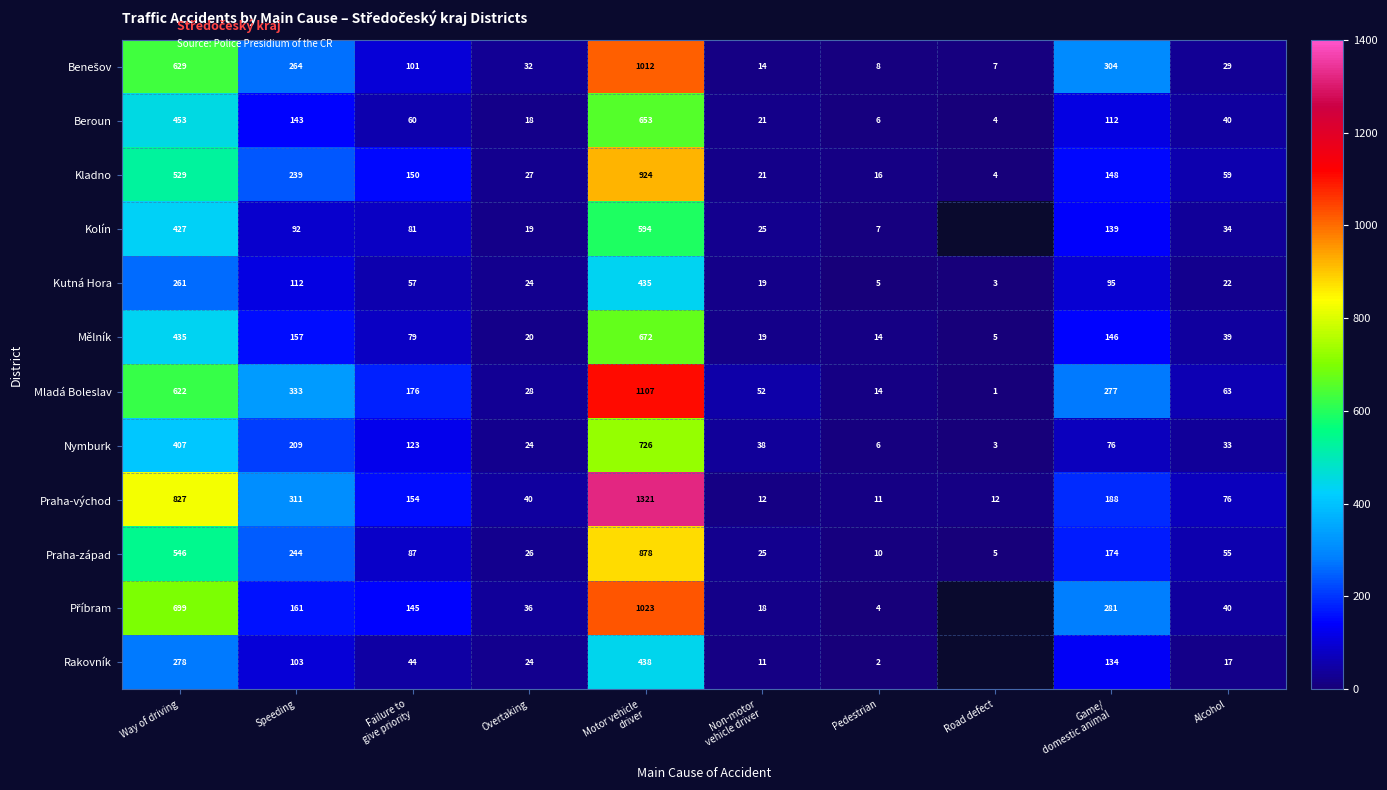

Is the value of Kutná Hora at Alcohol greater than the value of Beroun at Overtaking?

Yes